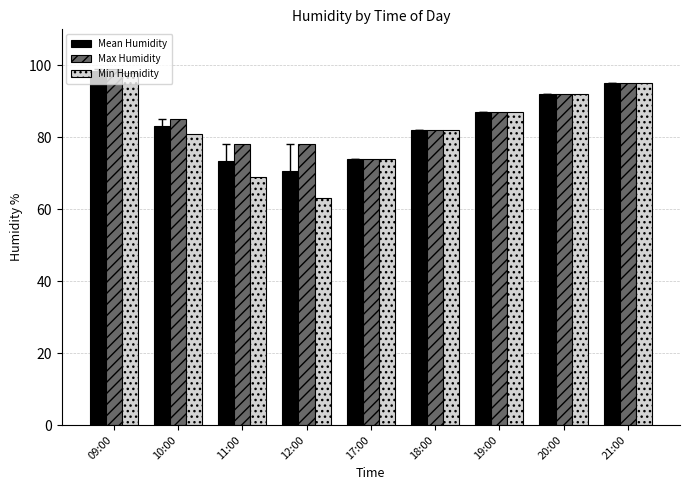

Reading left to right, extract all data points from this chart.

Mean Humidity: 98.5	83.0	73.5	70.5	74.0	82.0	87.0	92.0	95.0
Max Humidity: 99.0	85.0	78.0	78.0	74.0	82.0	87.0	92.0	95.0
Min Humidity: 98.0	81.0	69.0	63.0	74.0	82.0	87.0	92.0	95.0